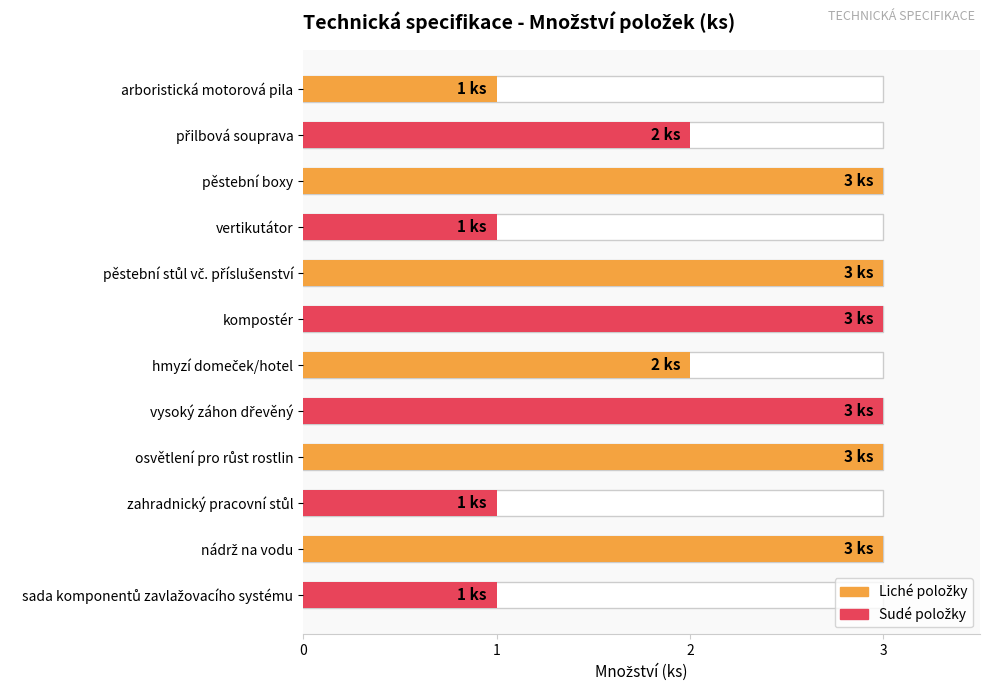

Reading left to right, transcribe all the data shown in this chart.

1	2	3	1	3	3	2	3	3	1	3	1